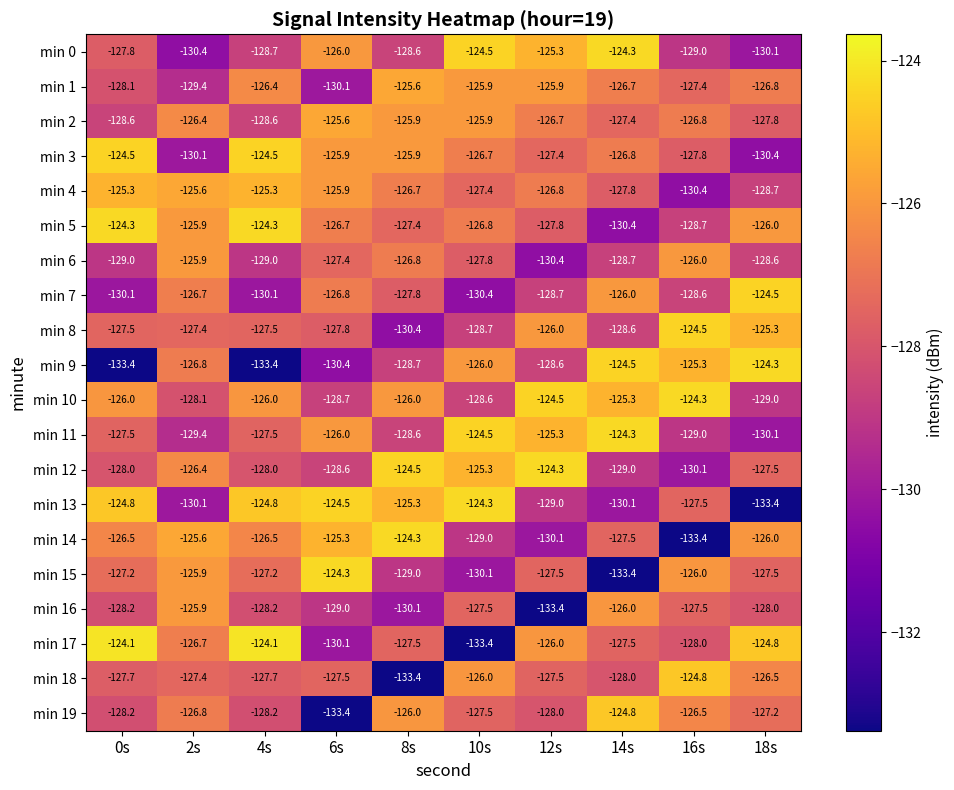

How many data points in min 11 are less than -127?

6